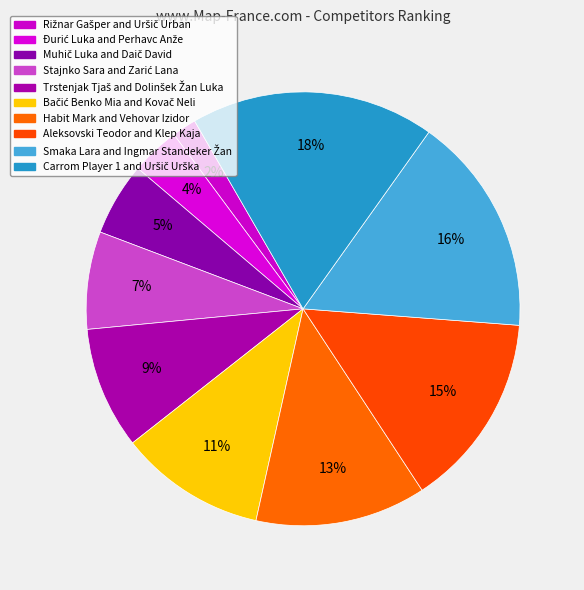

What is the smallest slice in the pie chart?

Rižnar Gašper and Uršič Urban